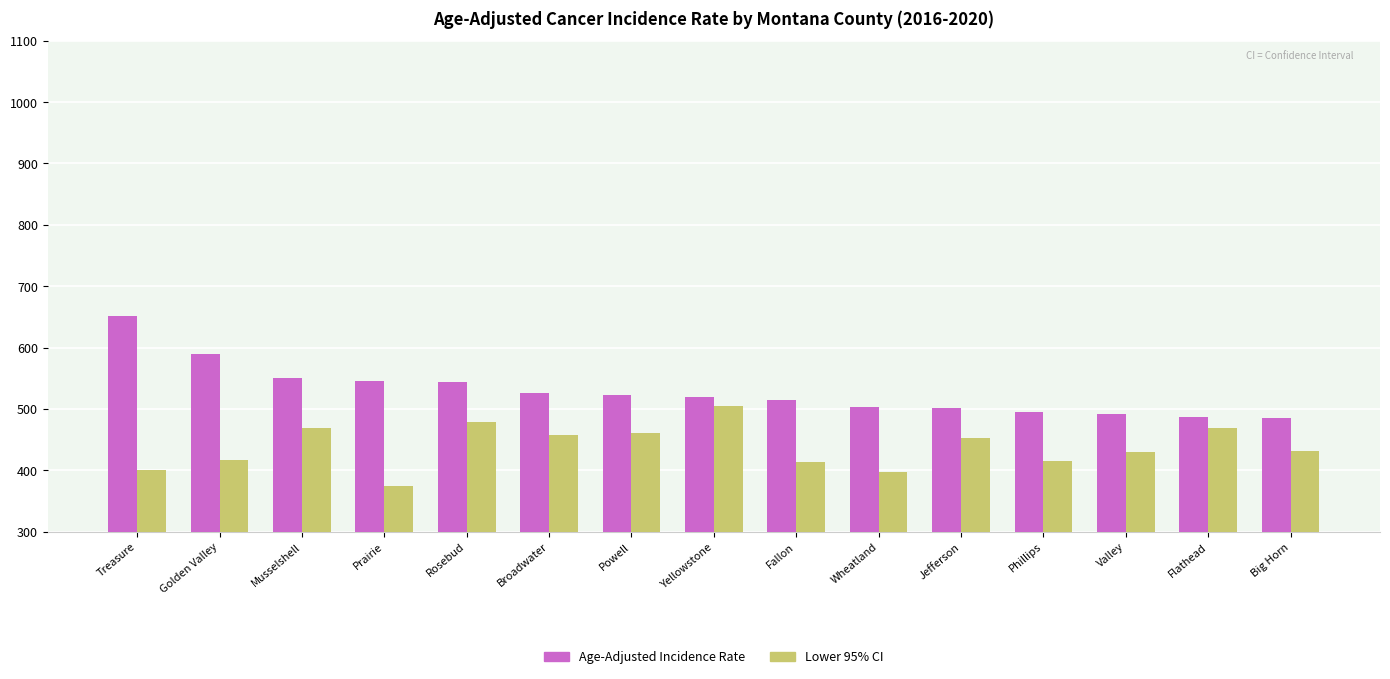

Read the Age-Adjusted Incidence Rate value at Valley.

491.6